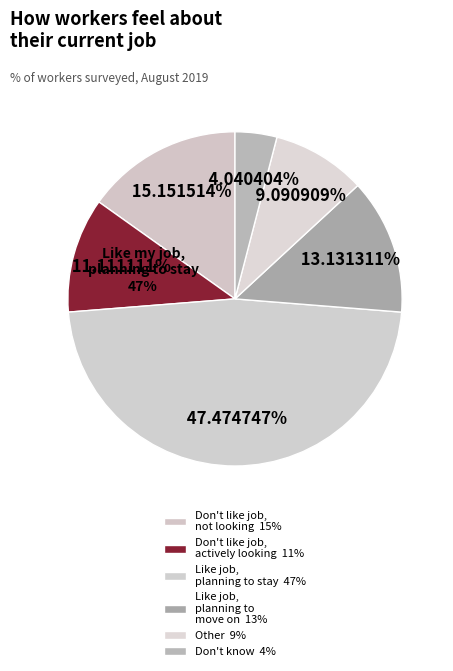

To the nearest percent, what is the combined percentage of Other and Don't know?

13%